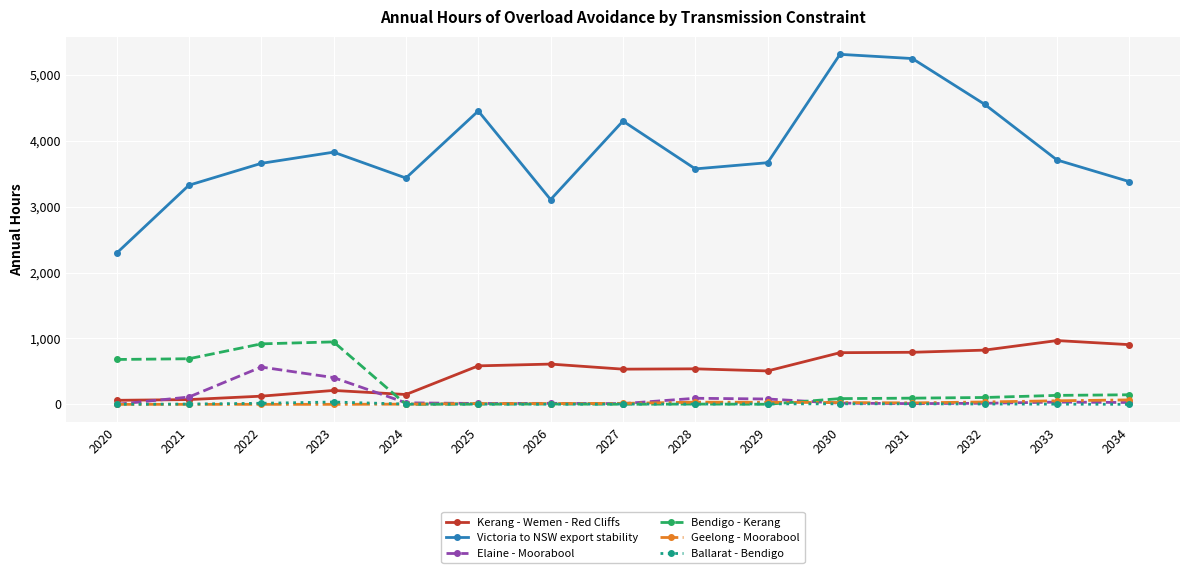

True or false: Bendigo - Kerang has a value of 5 at 2026.

True